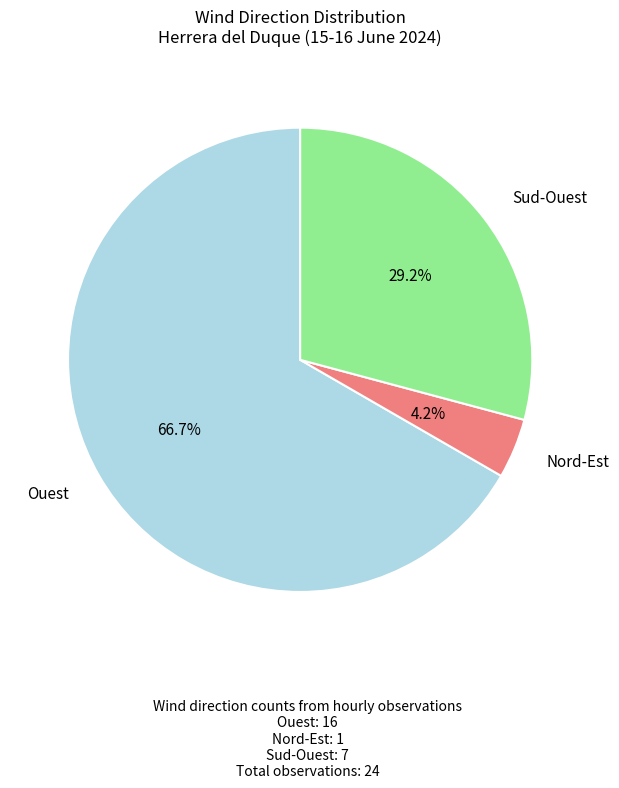

Is there a majority slice in this chart?

Yes